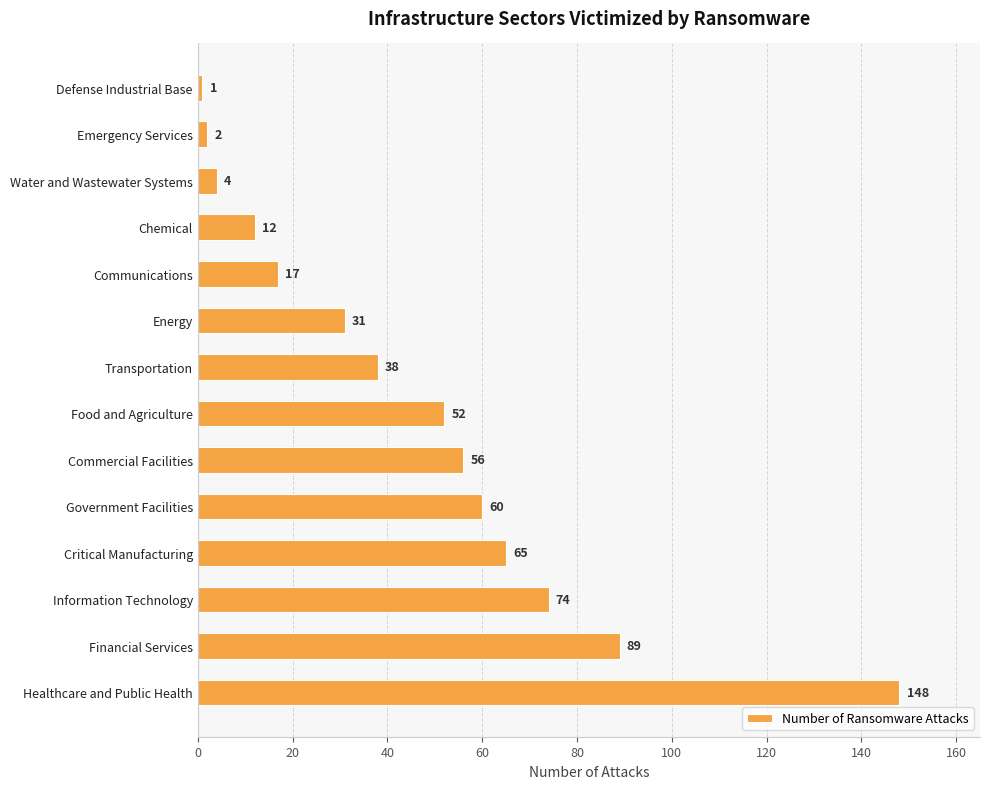

True or false: the data shows 16 at Energy.

False